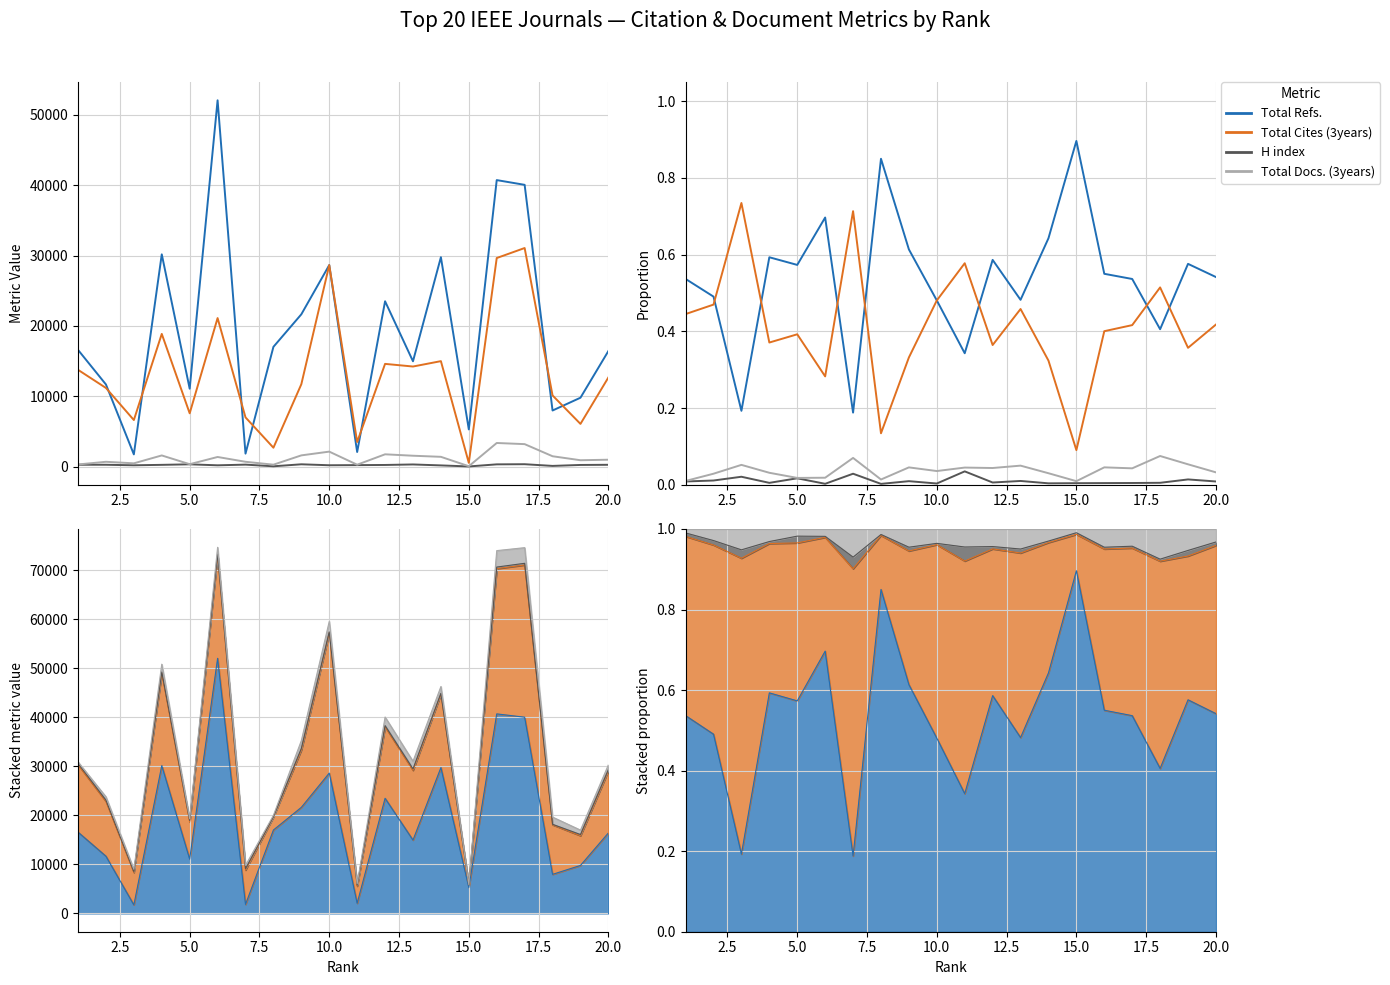

Reading left to right, transcribe all the data shown in this chart.

Total Refs.: 0.5	0.5	0.2	0.6	0.6	0.7	0.2	0.8	0.6	0.5	0.3	0.6	0.5	0.6	0.9	0.5	0.5	0.4	0.6	0.5
Total Cites (3years): 0.4	0.5	0.7	0.4	0.4	0.3	0.7	0.1	0.3	0.5	0.6	0.4	0.5	0.3	0.1	0.4	0.4	0.5	0.4	0.4
H index: 0.0	0.0	0.0	0.0	0.0	0.0	0.0	0.0	0.0	0.0	0.0	0.0	0.0	0.0	0.0	0.0	0.0	0.0	0.0	0.0
Total Docs. (3years): 0.0	0.0	0.1	0.0	0.0	0.0	0.1	0.0	0.0	0.0	0.0	0.0	0.0	0.0	0.0	0.0	0.0	0.1	0.1	0.0